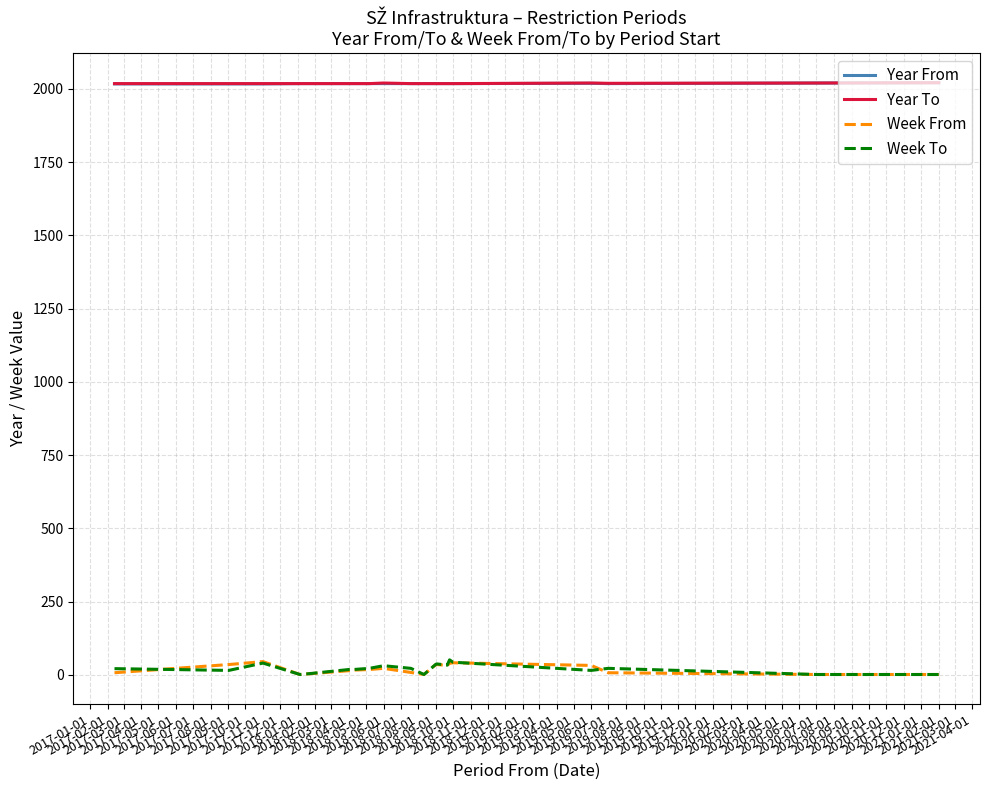

True or false: Week From has more than 1 interior local peaks.

True